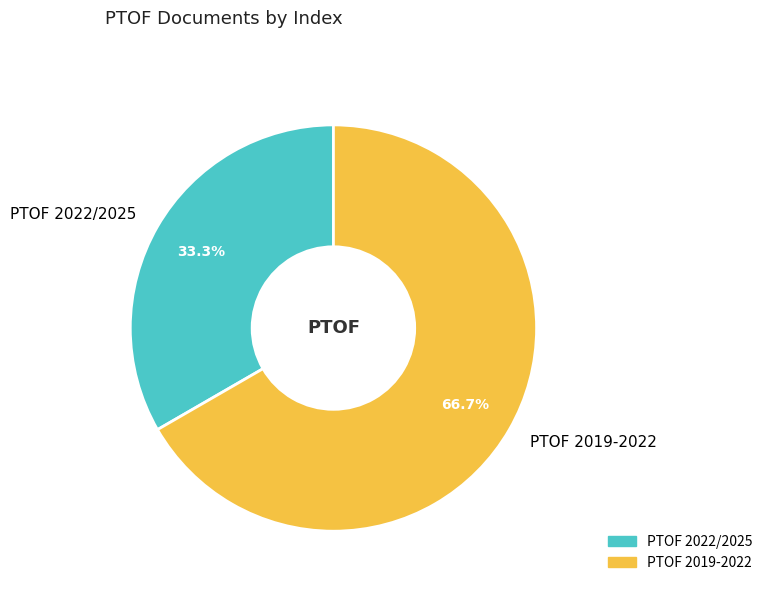

What percentage is NOT represented by PTOF 2022/2025?

66.7%